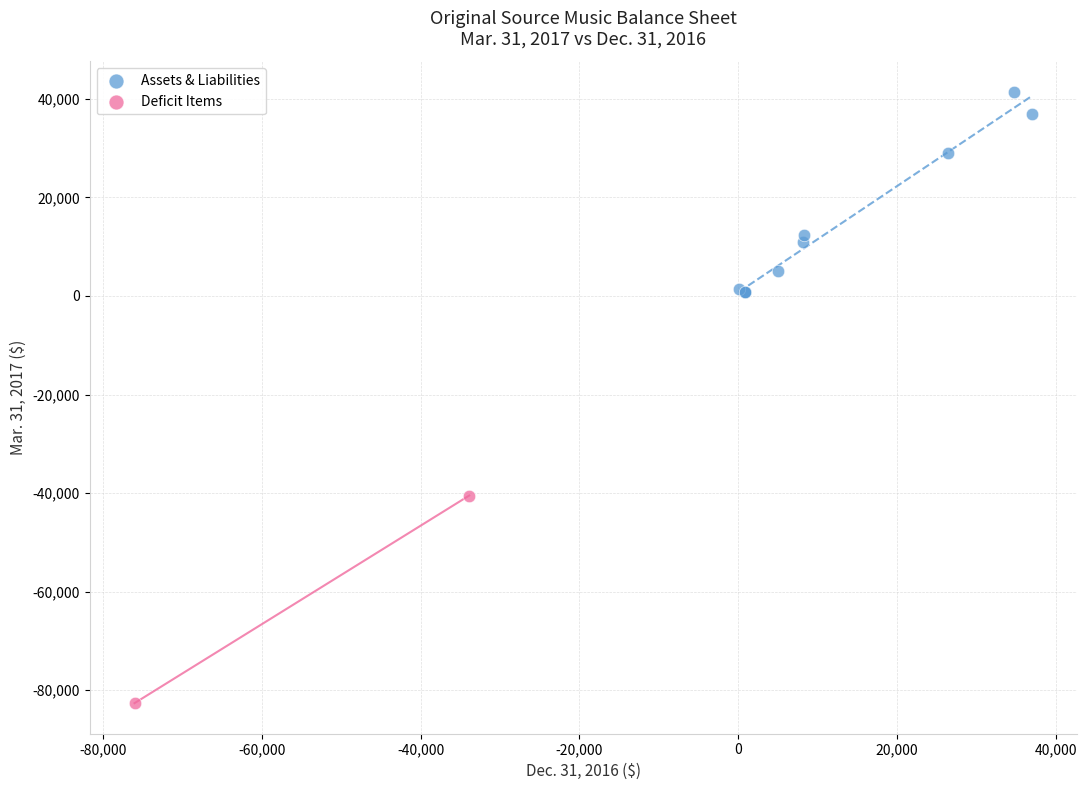

Which series contains the highest Y value?

Assets & Liabilities